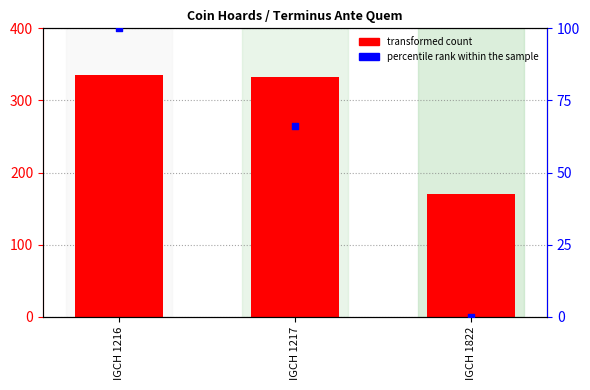

Which series has the widest spread of Y values?

transformed count